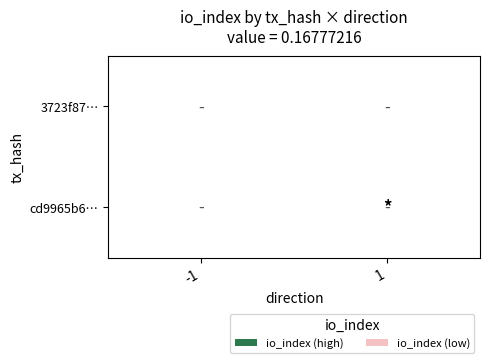

Count the number of categories in the chart.

2